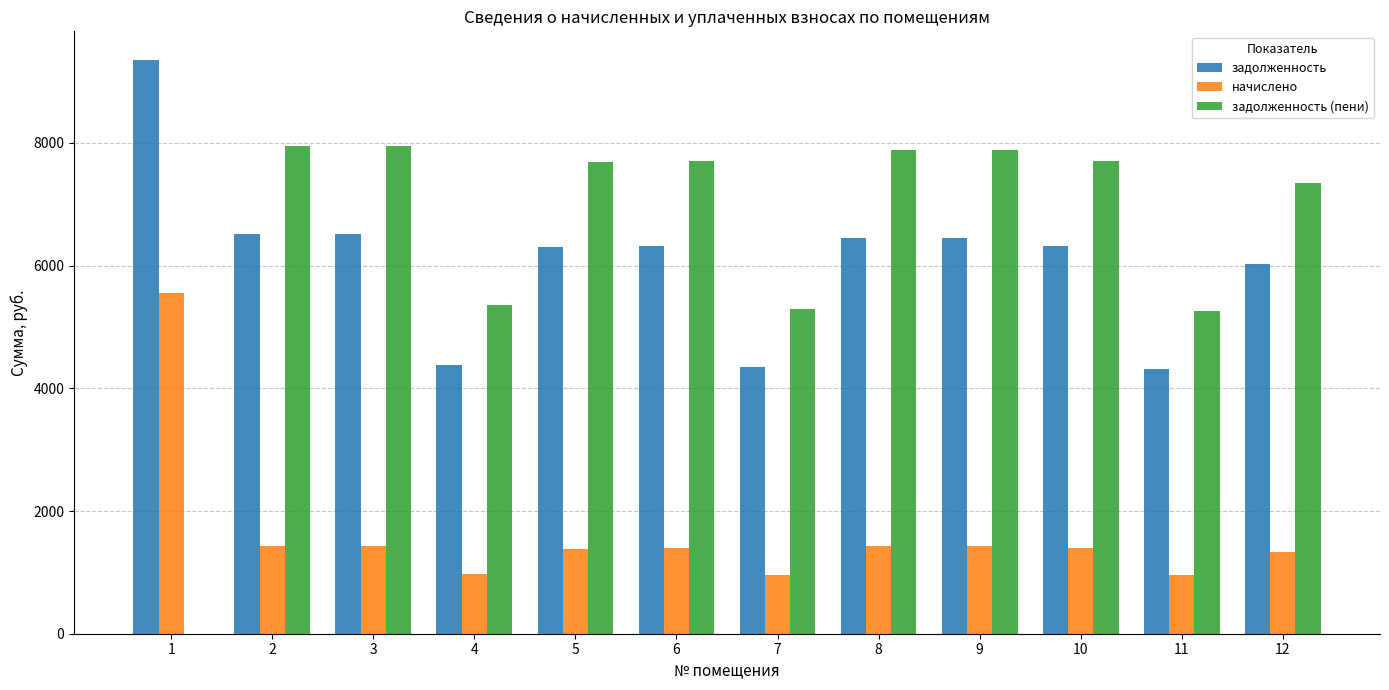

How many data points in начислено are above 1391?

7